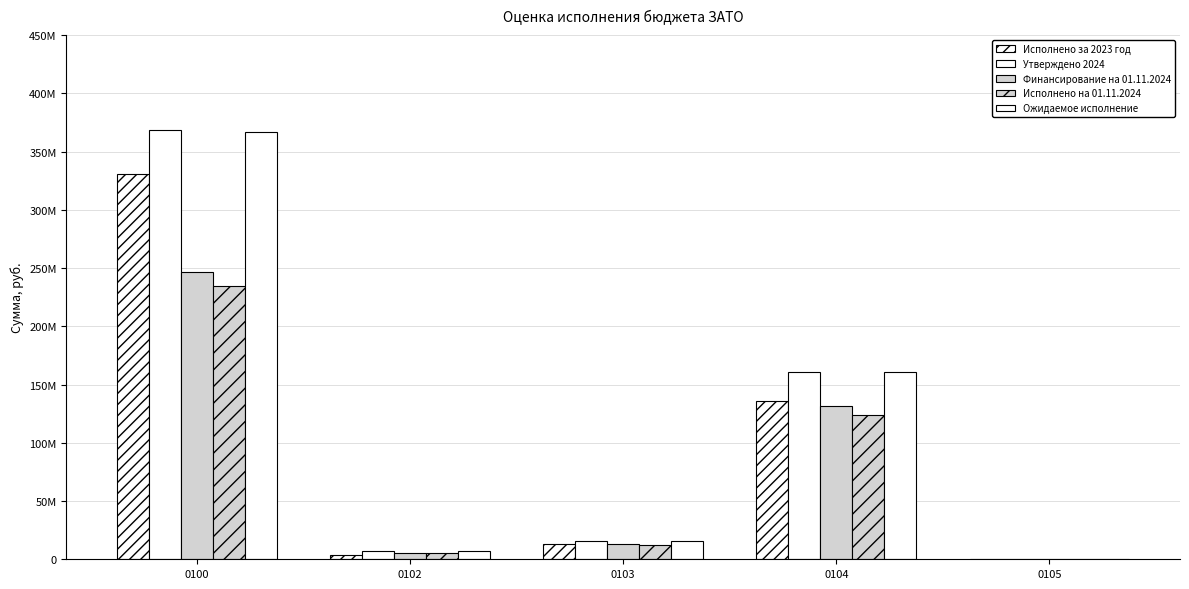

What are all the series names shown in the legend?

Исполнено за 2023 год, Утверждено 2024, Финансирование на 01.11.2024, Исполнено на 01.11.2024, Ожидаемое исполнение